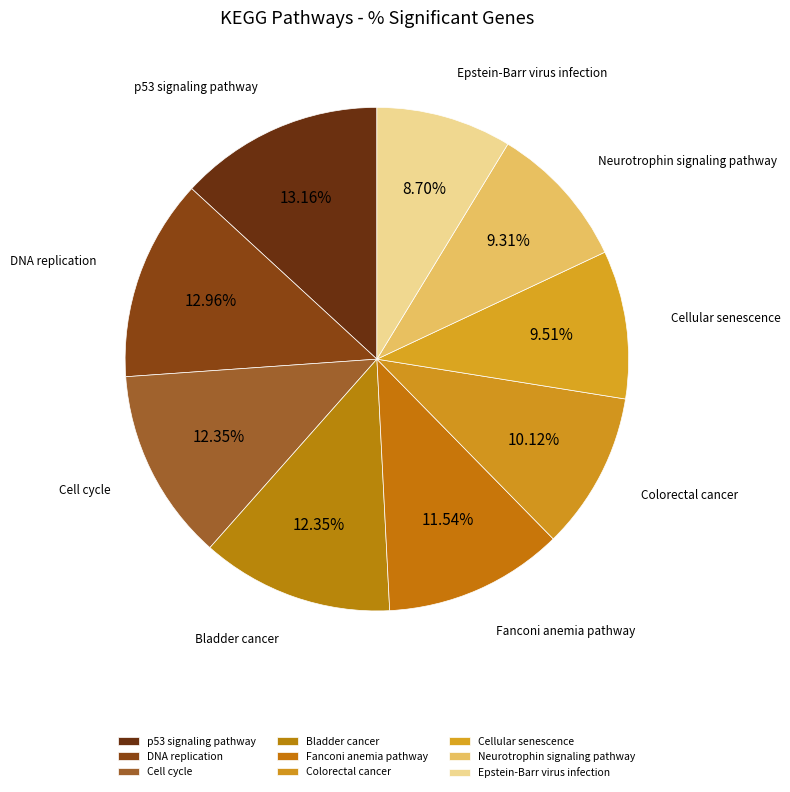

True or false: Bladder cancer accounts for 12% of the total.

True